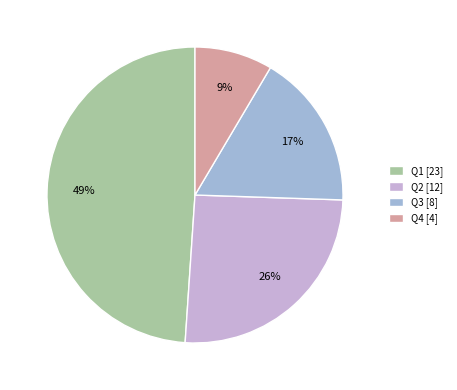

To the nearest percent, what is the difference between the largest and smallest slice percentages?

40%